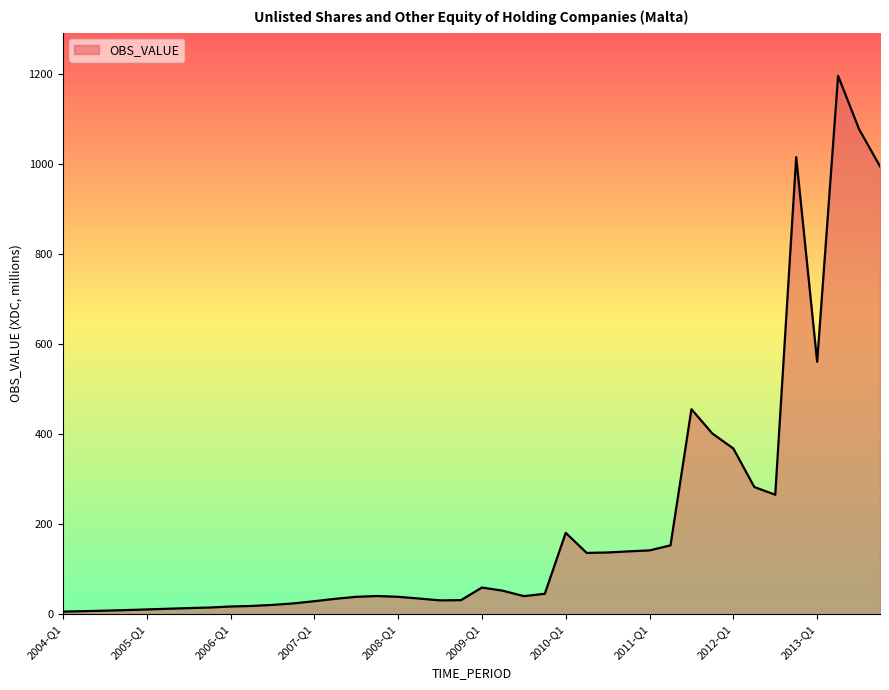

What is the maximum value shown in the chart?

1196.4